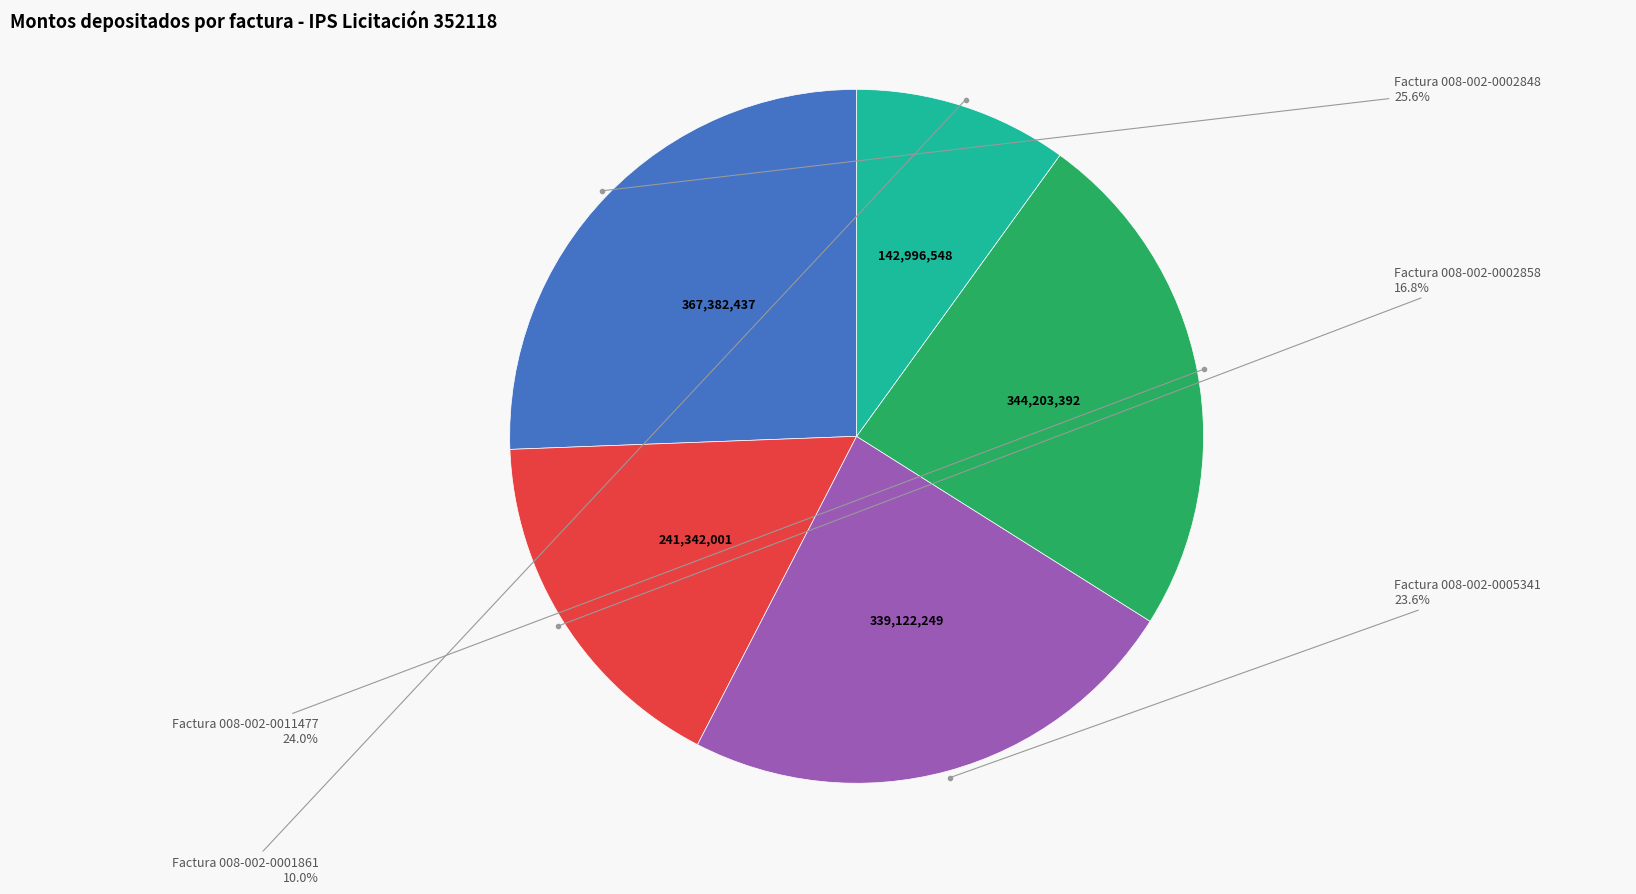

Is there any slice that represents more than half of the pie?

No